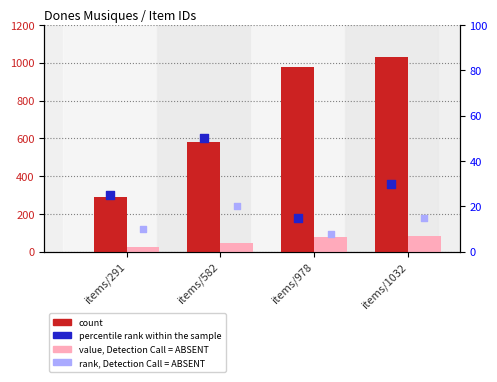

What is the total value across all series at items/1032?

1159.6